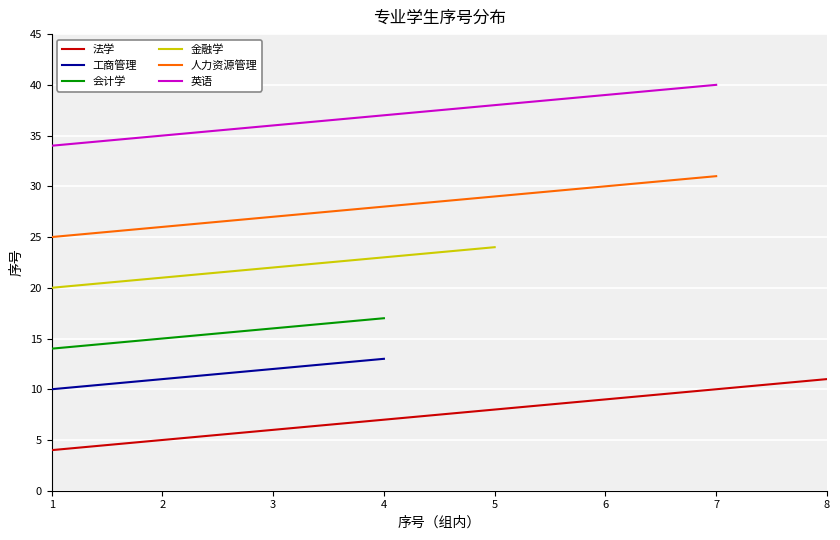

Is it true that 工商管理 equals 16 at 1?

False